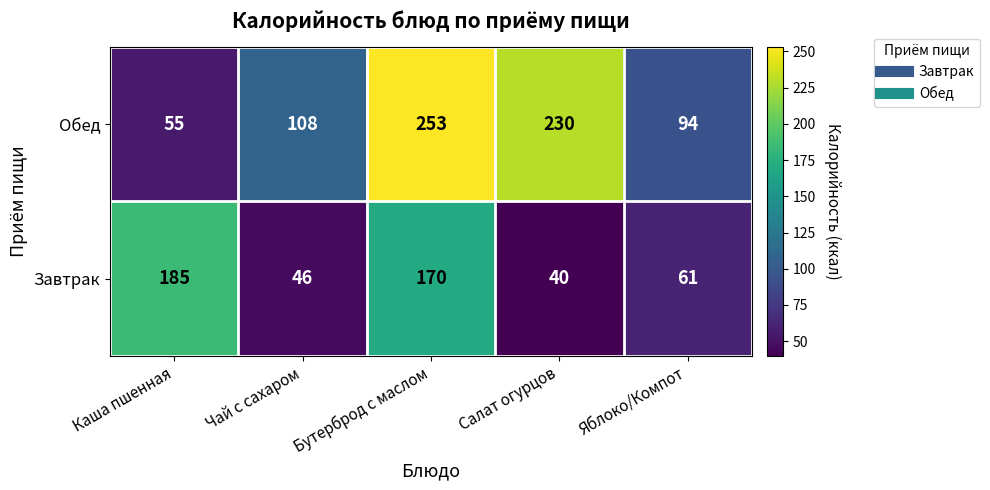

The Завтрак series shows 170 at Бутерброд с маслом. True or false?

True